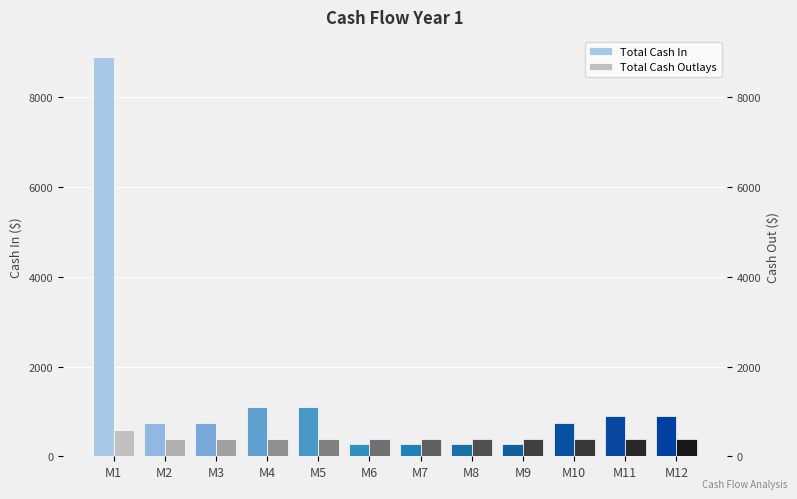

Is it true that Total Cash Outlays equals 385 at M9?

True